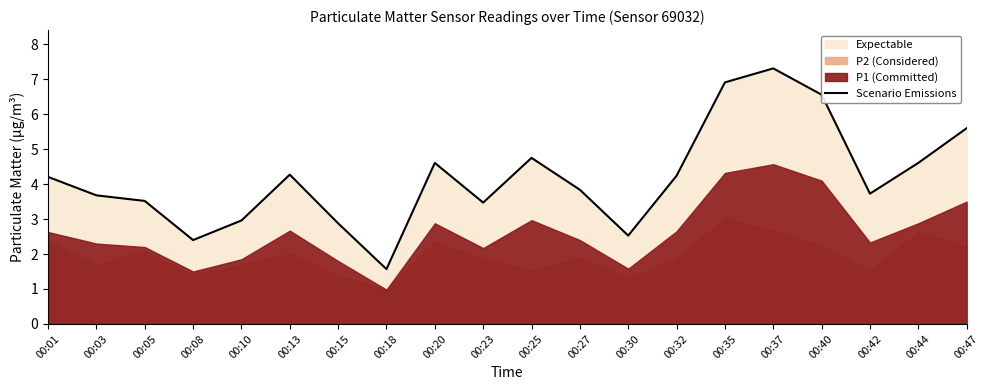

The value of Scenario Emissions at 00:32 is 1.6. True or false?

False